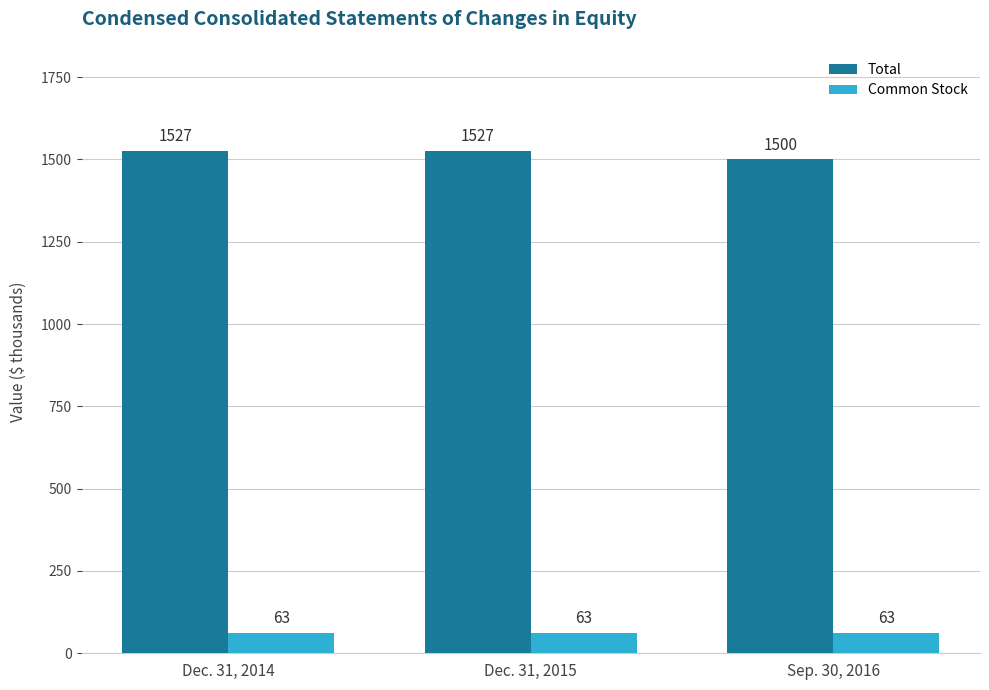

Reading left to right, list all the values displayed in this chart.

Total: 1527	1527	1500
Common Stock: 63	63	63